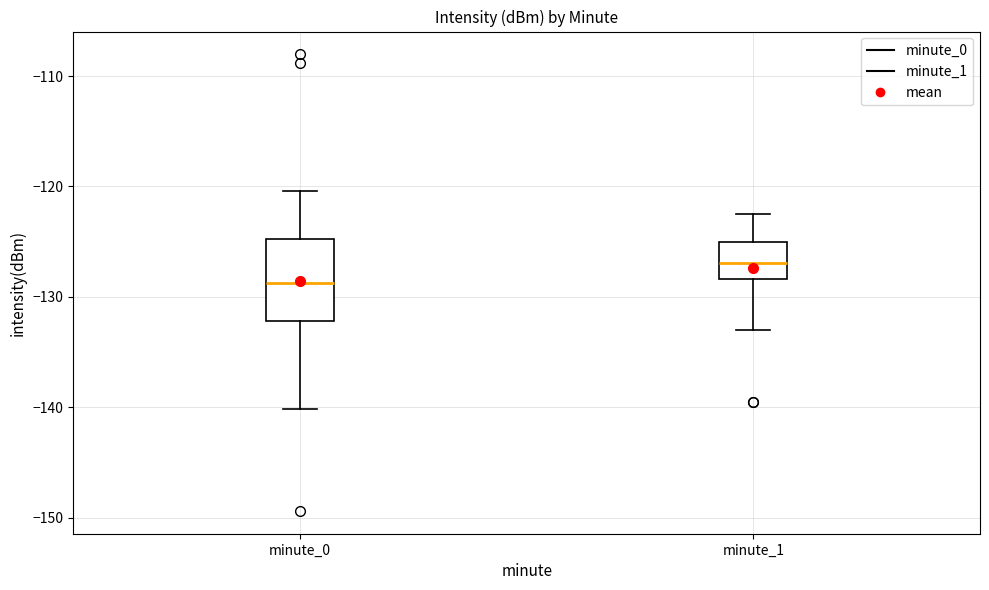

Reading left to right, read every box against the y-axis: the position of its median line, the range the box covers, and the ends of its whiskers. The values are not printed on the chart, so give them approximately, as read against the axis.

minute_0: median -129, box -132 to -125, whiskers -140 to -120
minute_1: median -127, box -128 to -125, whiskers -133 to -123